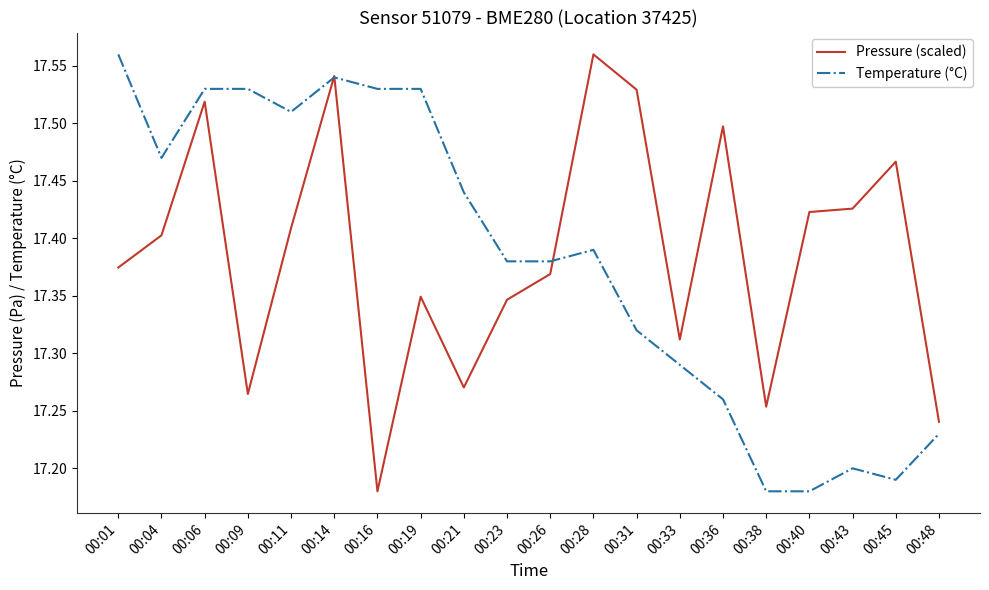

Which series changed the most between 00:31 and 00:45?

Temperature (°C)